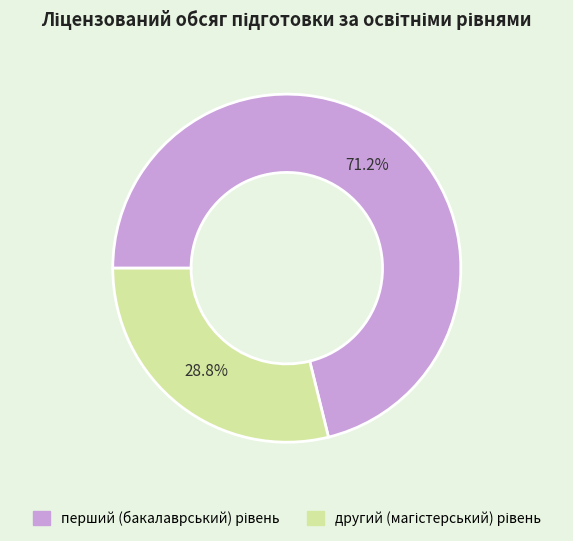

Is there any slice that represents more than half of the pie?

Yes